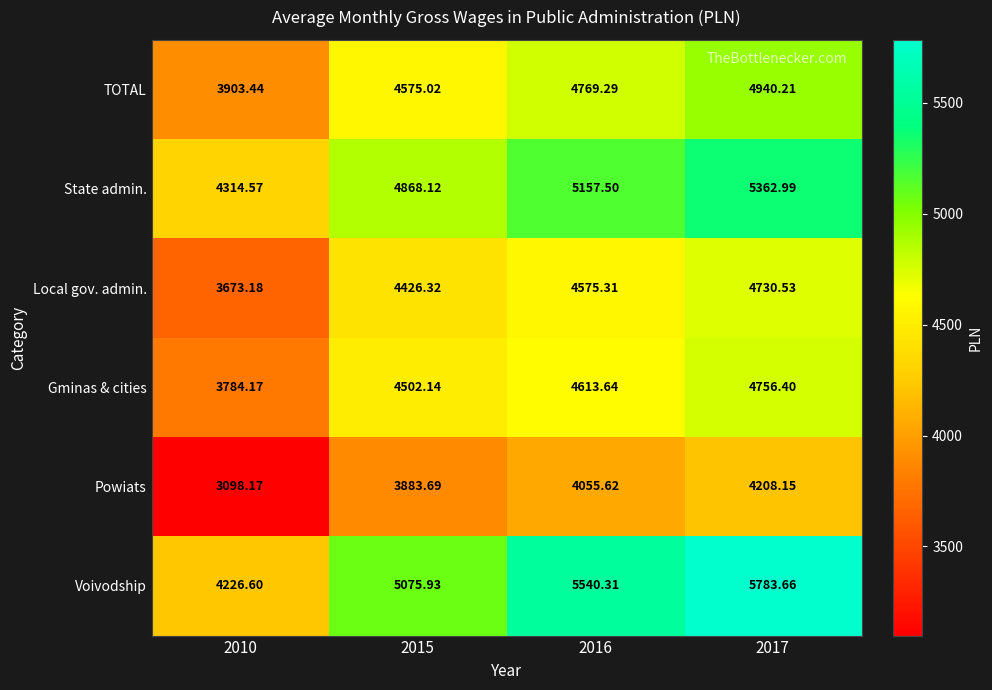

Rank the series at 2015 from highest to lowest value.

Voivodship, State admin., TOTAL, Gminas & cities, Local gov. admin., Powiats